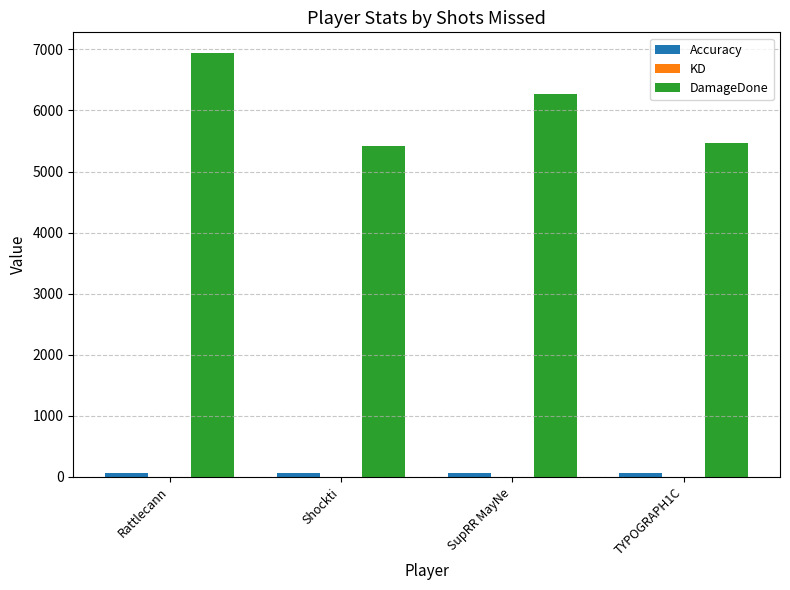

What is the greatest value displayed?

6933.0